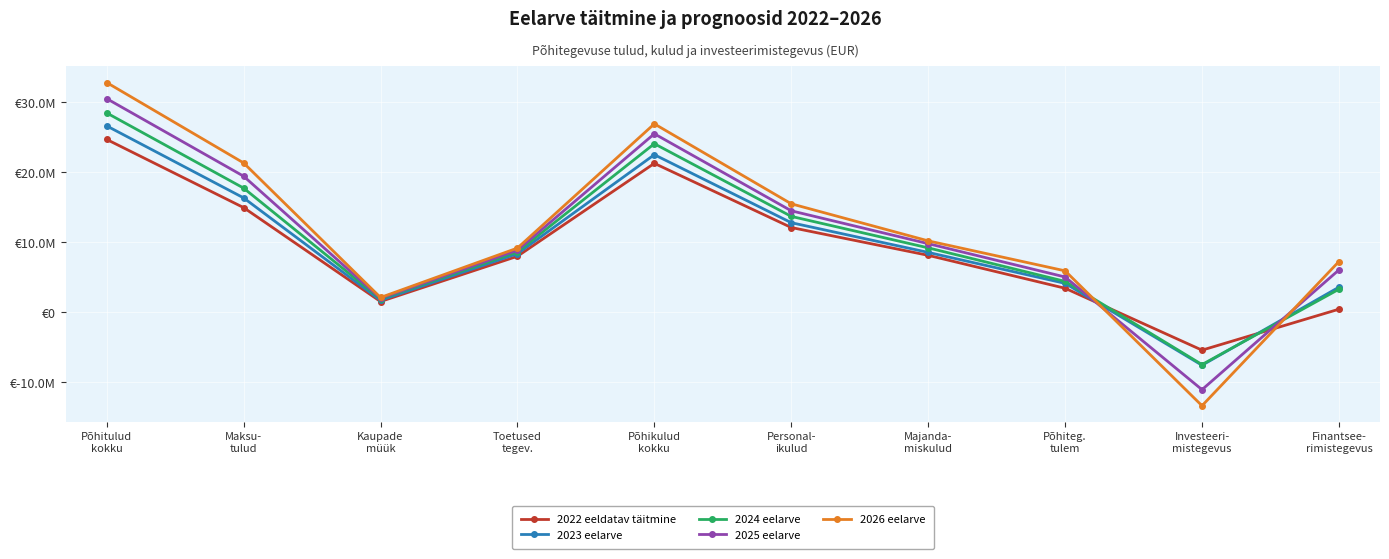

Which has a higher value, Maksu-
tulud or Põhikulud
kokku?

Põhikulud
kokku